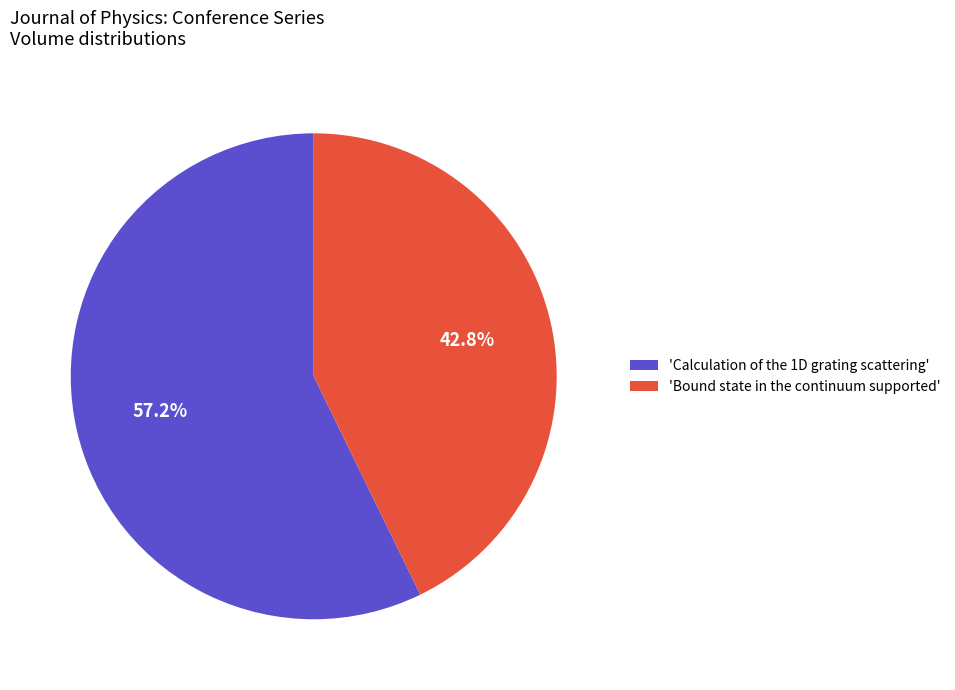

Rank the categories by value from lowest to highest.

'Bound state in the continuum supported', 'Calculation of the 1D grating scattering'